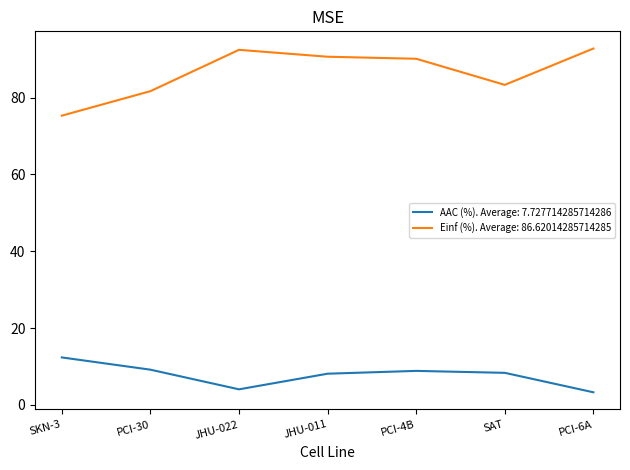

What position from the left is PCI-4B?

5